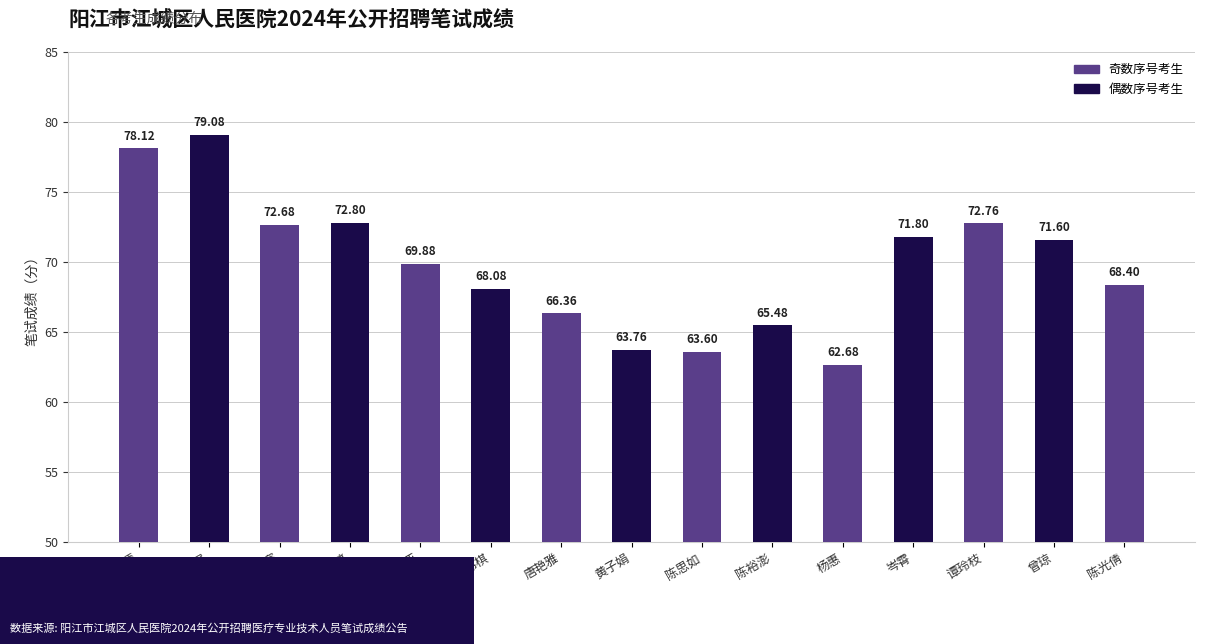

Rank the categories by value from highest to lowest.

张展, 冯柳清, 吴仕婷, 谭玲枝, 陈光赛, 岑霄, 曾琼, 郑储亚, 陈光倩, 袁伟棋, 唐艳雅, 陈裕澎, 黄子娟, 陈思如, 杨惠